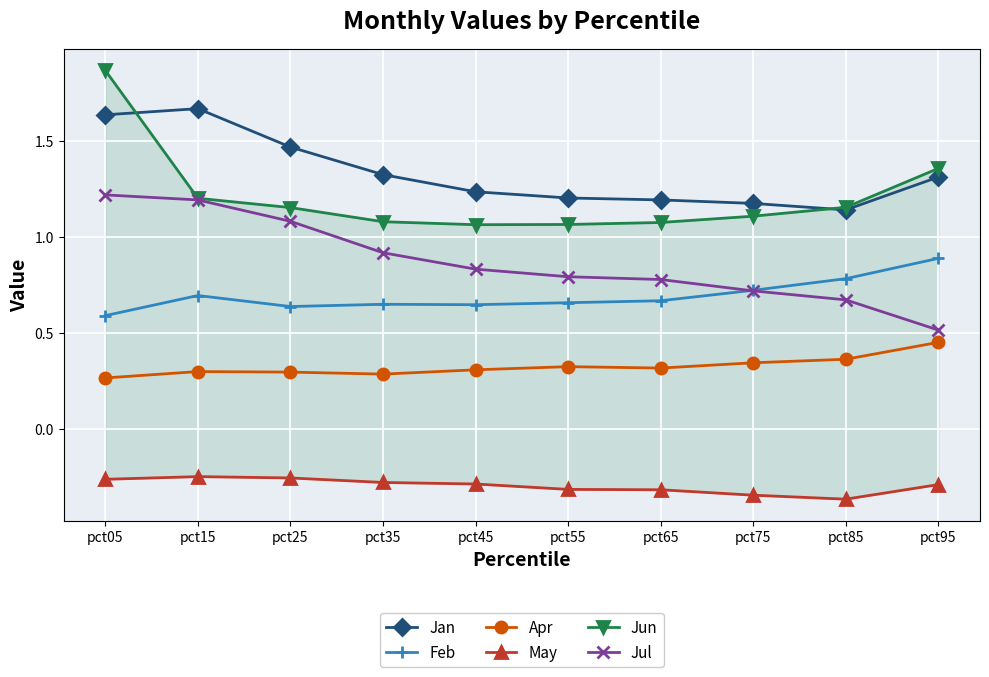

Where is the first local maximum for Feb?

pct15